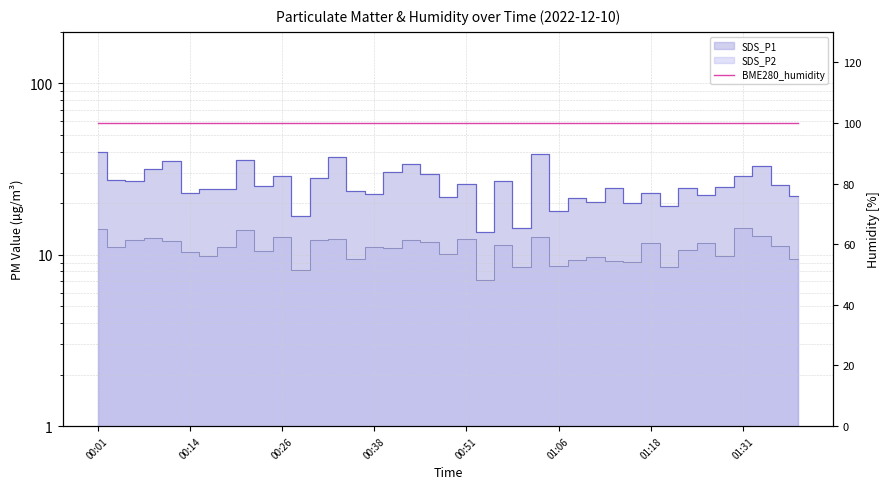

Is it true that SDS_P2 equals 11.8 at 01:18?

True